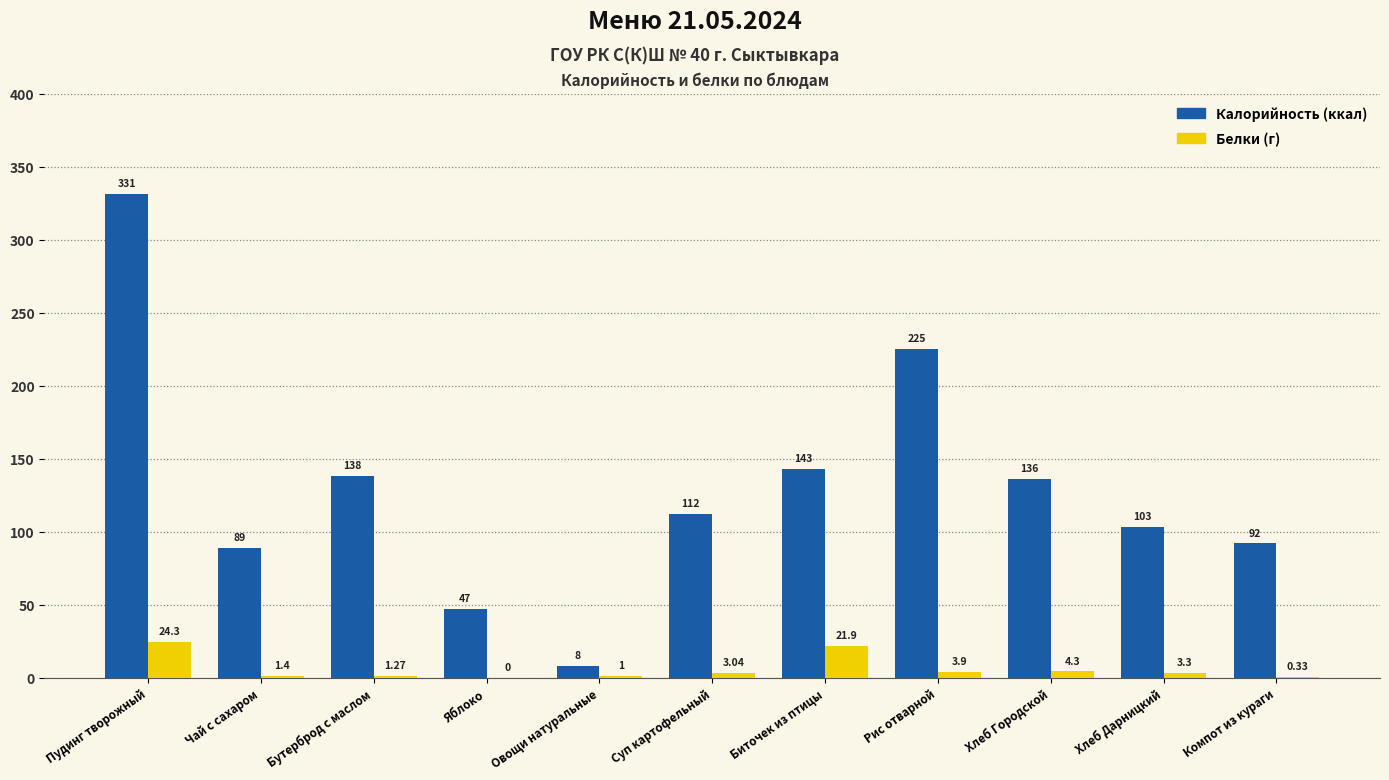

Does the chart contain stacked bars?

No